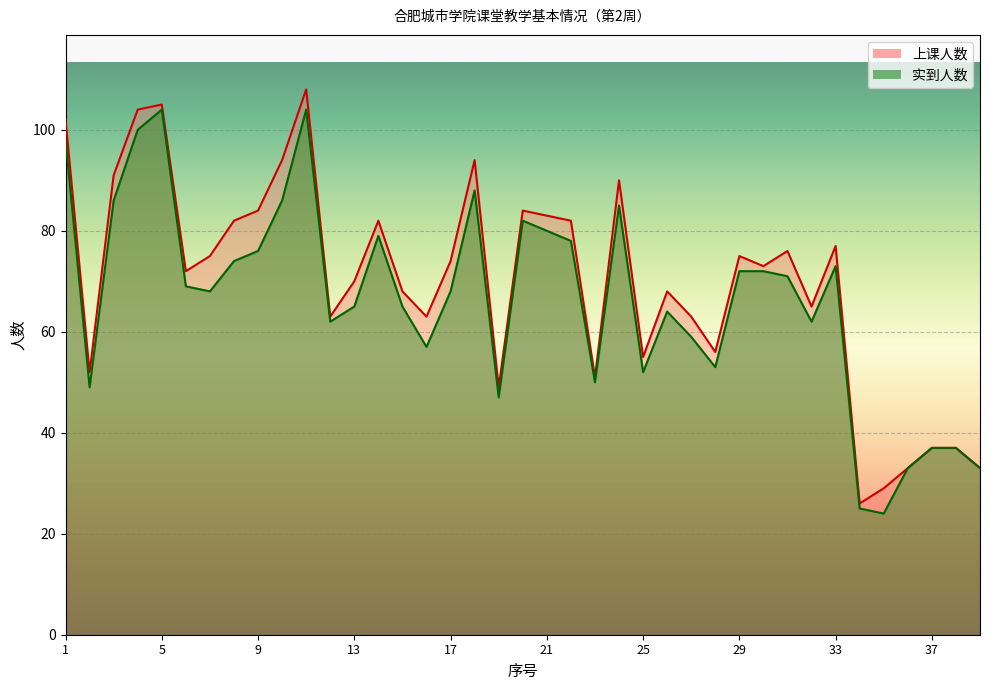

What is the difference between the maximum and minimum values in the 实到人数 series?

80